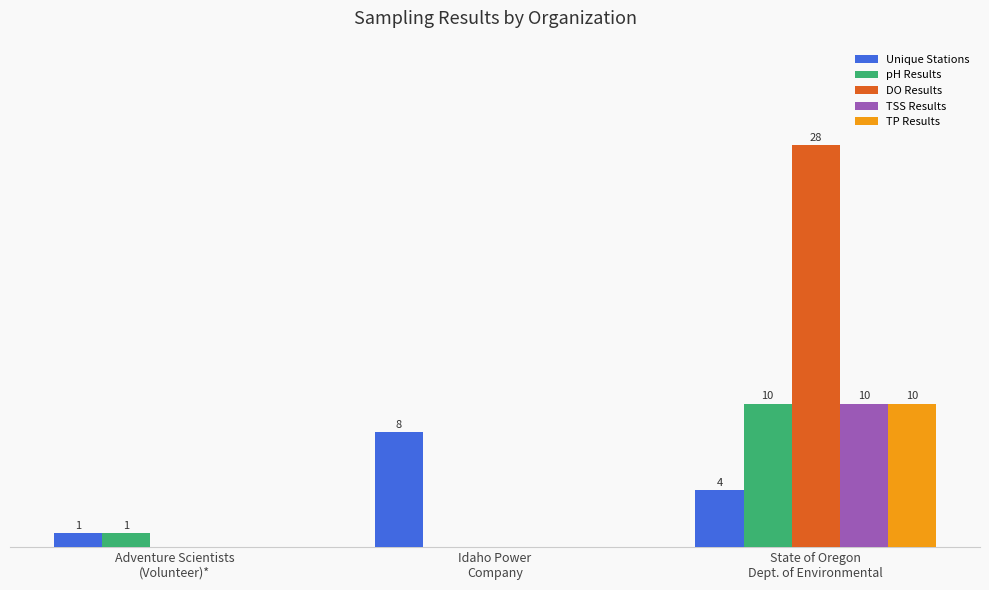

Which series has the largest total across all categories?

DO Results